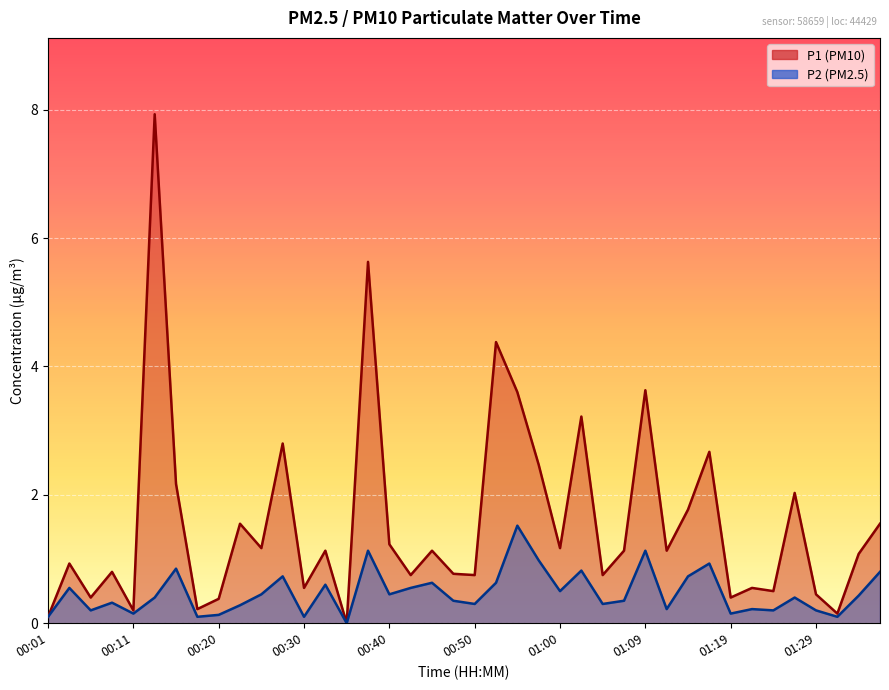

What is the sum of all P1 values?

63.2